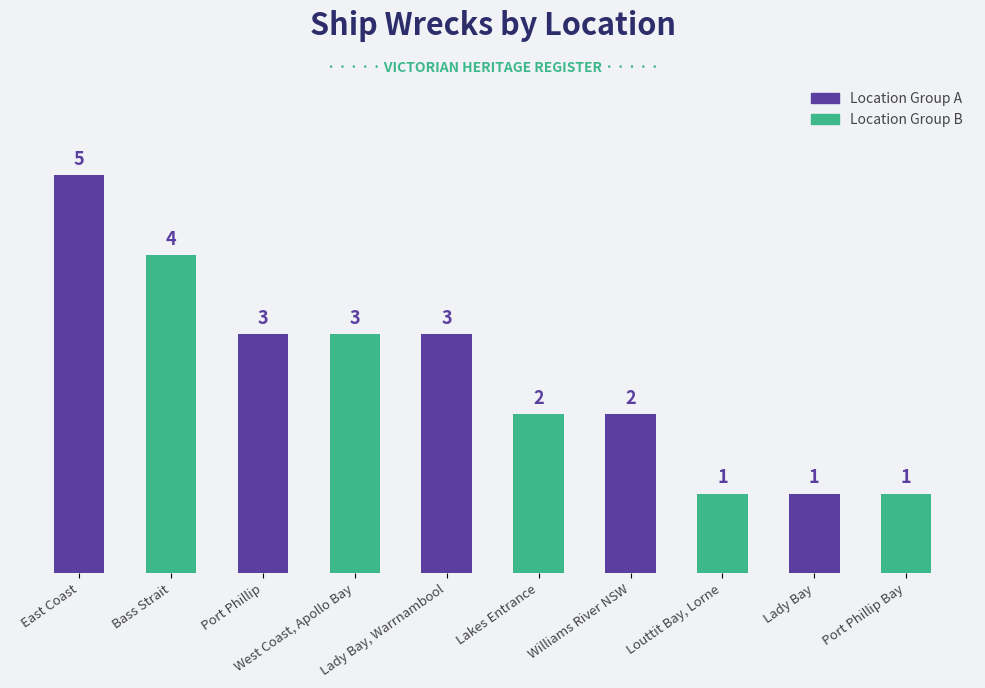

True or false: the data shows 0 at Louttit Bay, Lorne.

False